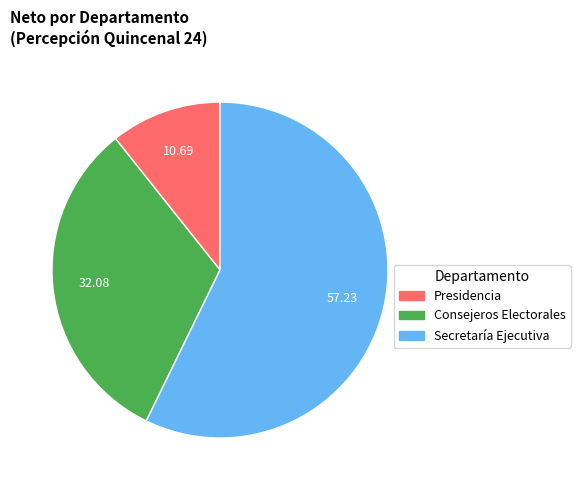

How many segments does this pie chart have?

3